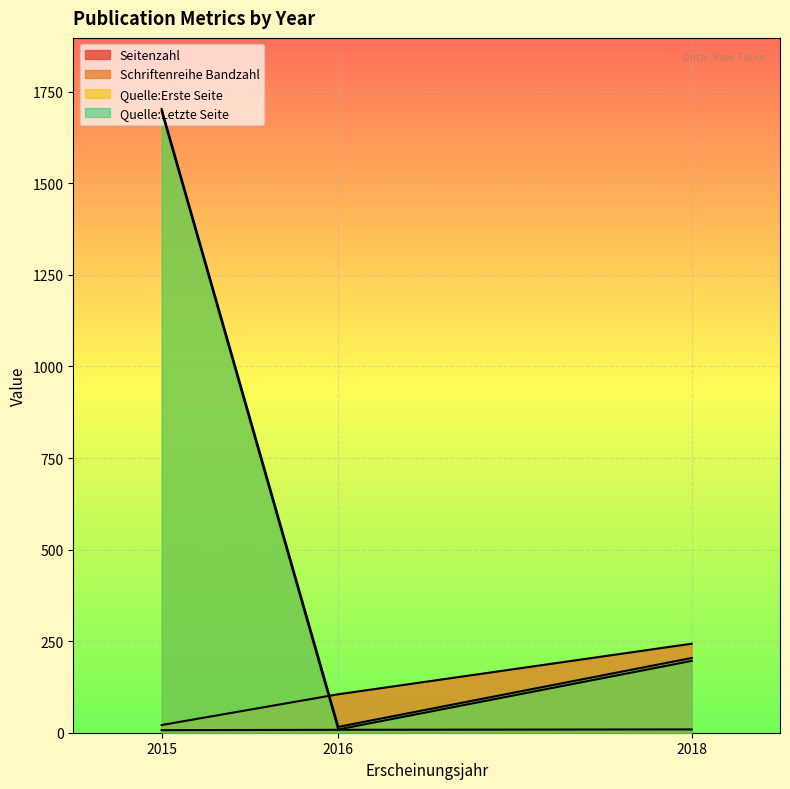

What are all the series names shown in the legend?

Seitenzahl, Schriftenreihe Bandzahl, Quelle:Erste Seite, Quelle:Letzte Seite